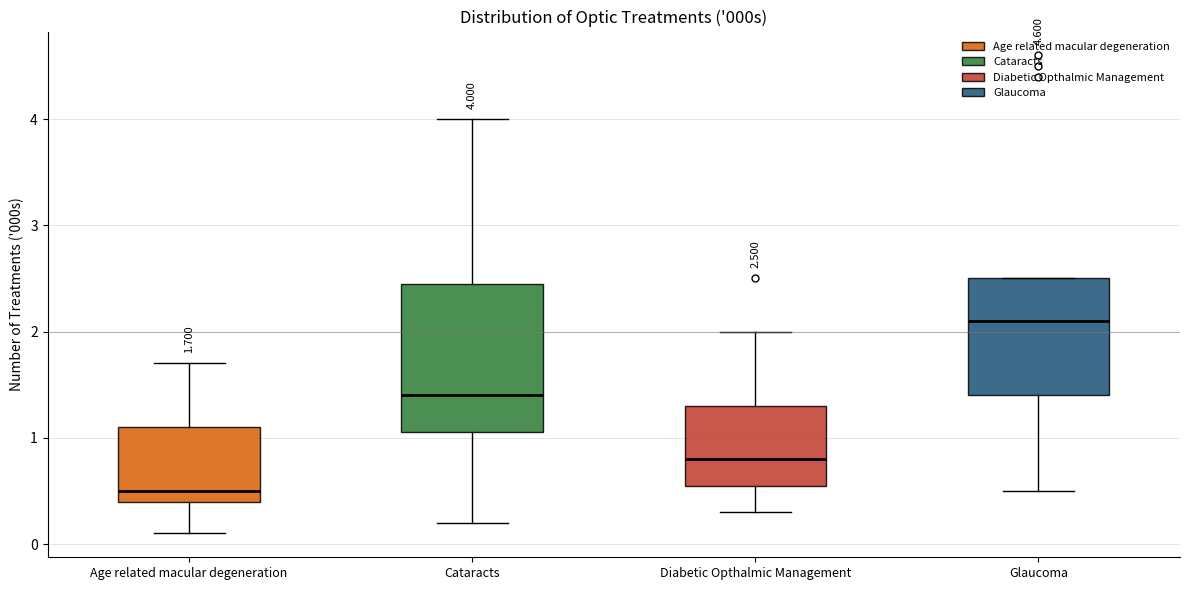

Comparing the boxes themselves (not the whiskers), which one is the tallest?

Cataracts